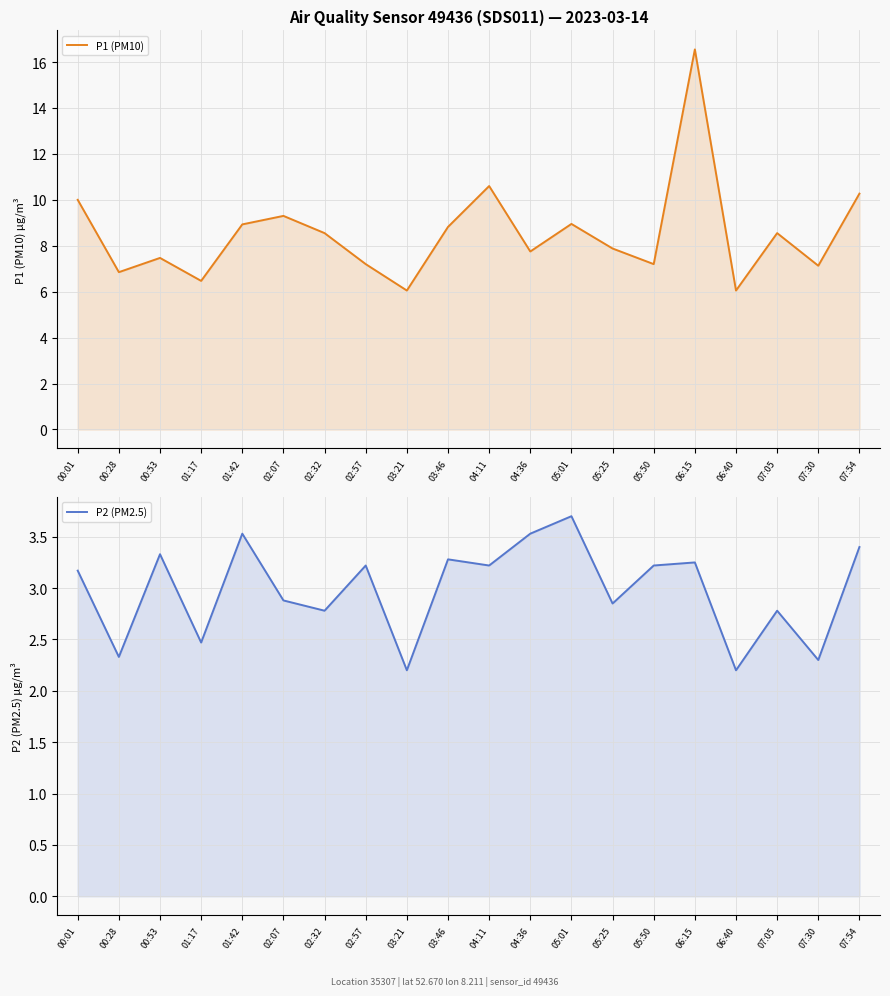

True or false: P2 (PM2.5) and P1 (PM10) intersect in this chart.

False